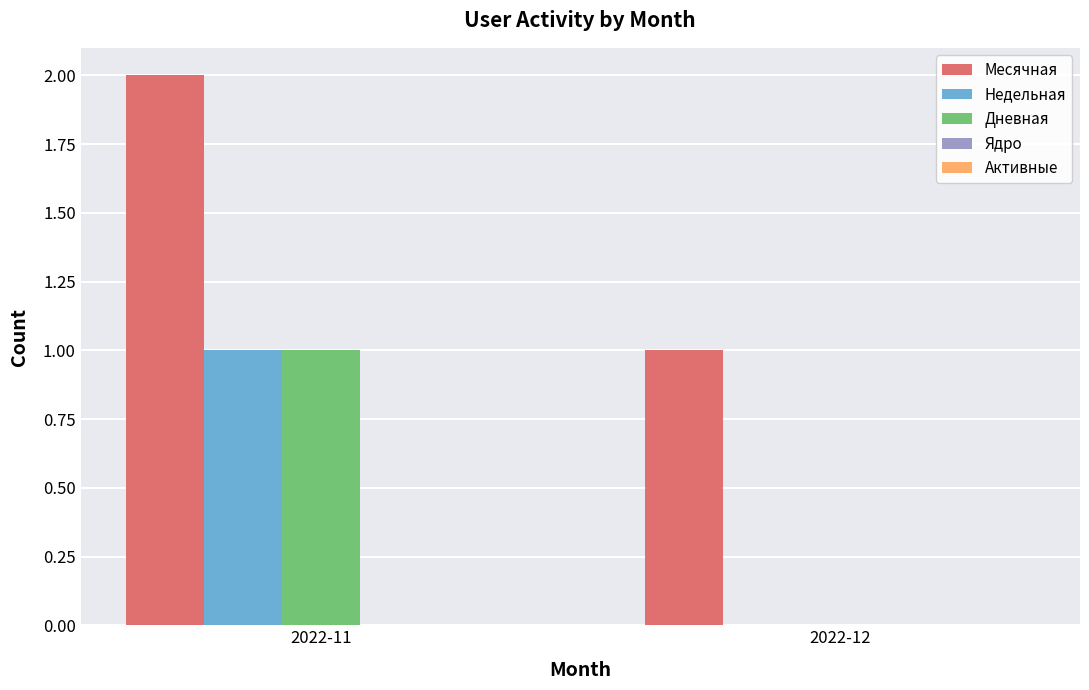

Is the value of Месячная at 2022-11 greater than the value of Недельная at 2022-12?

Yes